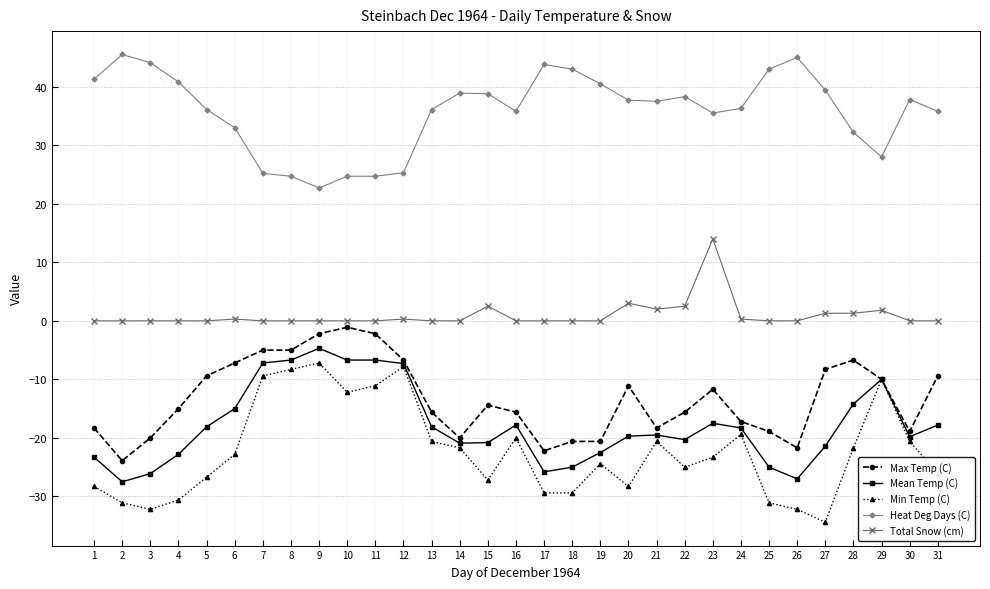

The value of Heat Deg Days (C) at 7 is 25.2. True or false?

True